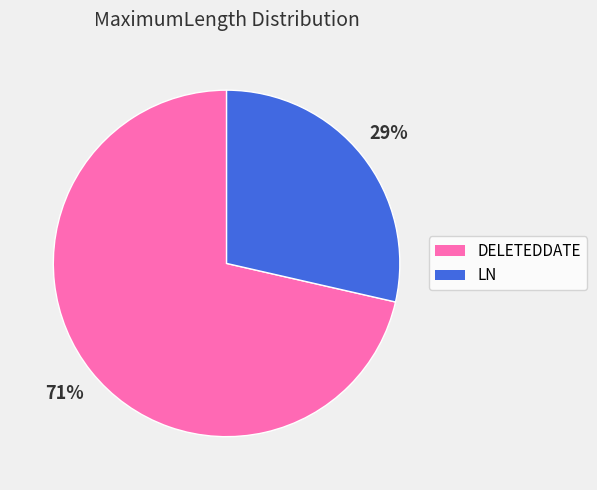

Which has a higher value, DELETEDDATE or LN?

DELETEDDATE